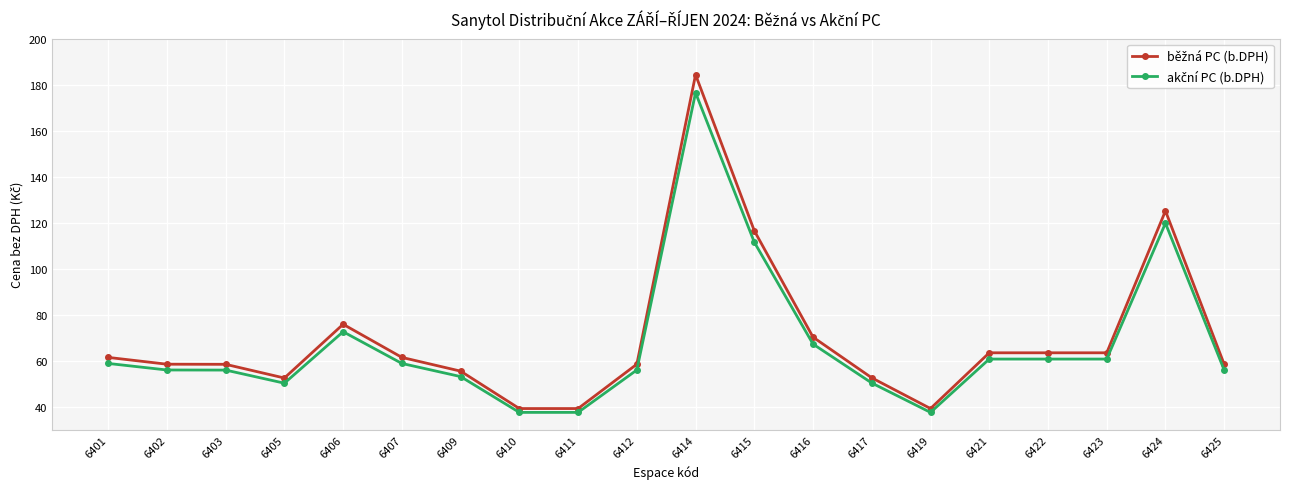

At how many categories does at least one series exceed 181?

1